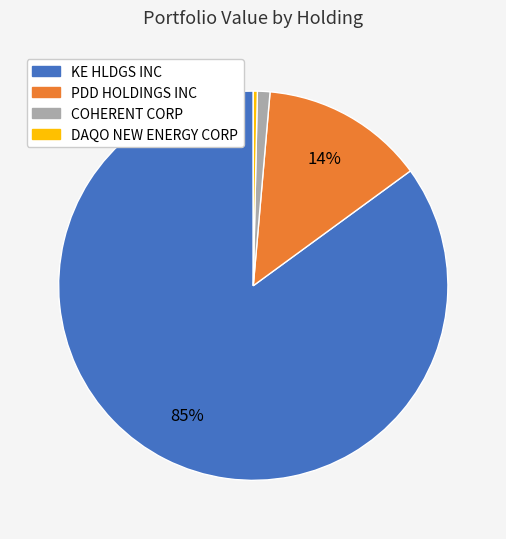

Which category has the biggest portion of the pie?

KE HLDGS INC